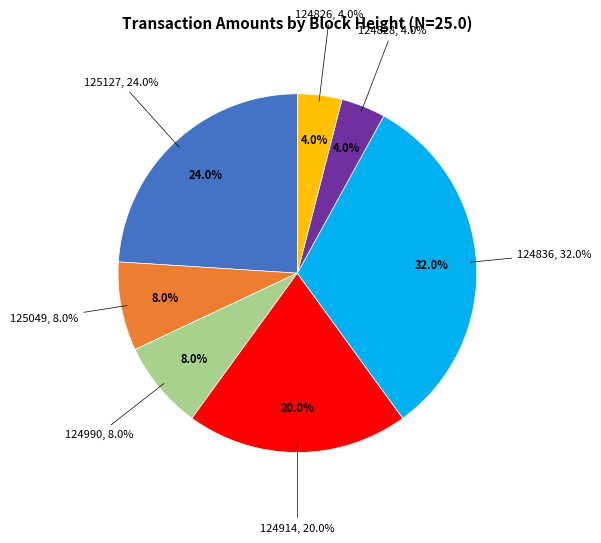

Which slice is the largest?

124836